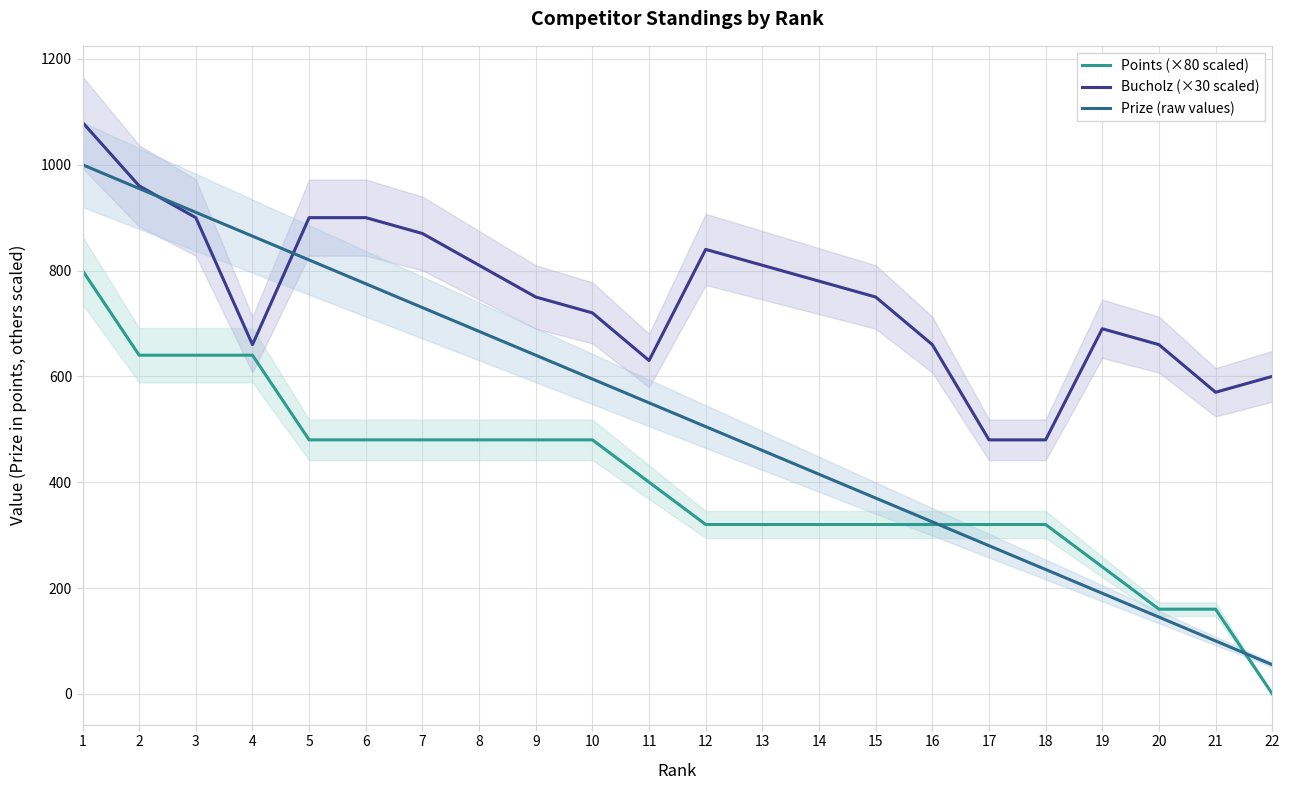

What is the average value of the Bucholz (×30 scaled) series?

750